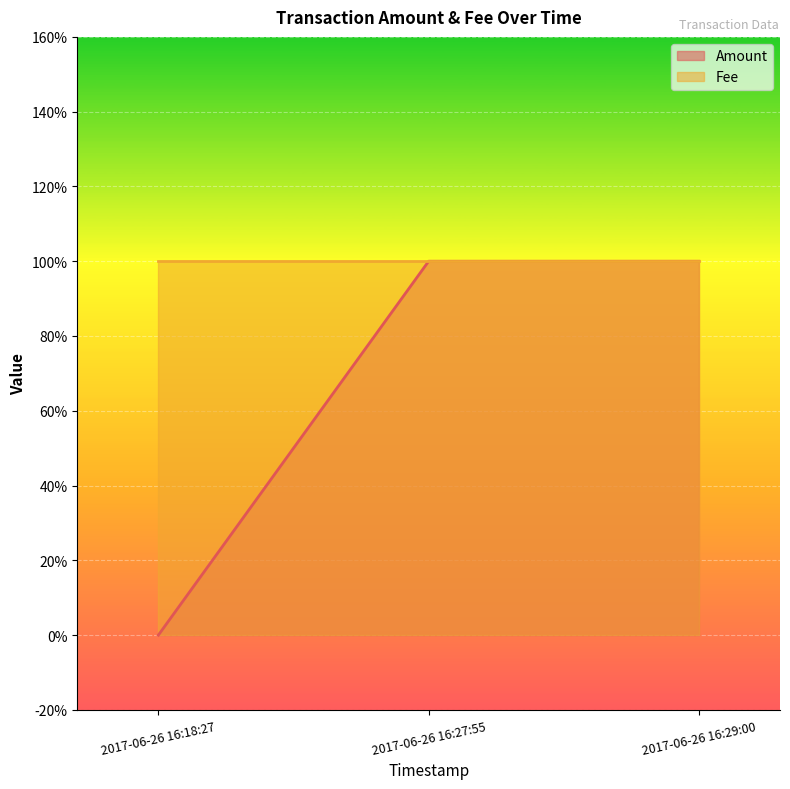

How many positive values are there?

2